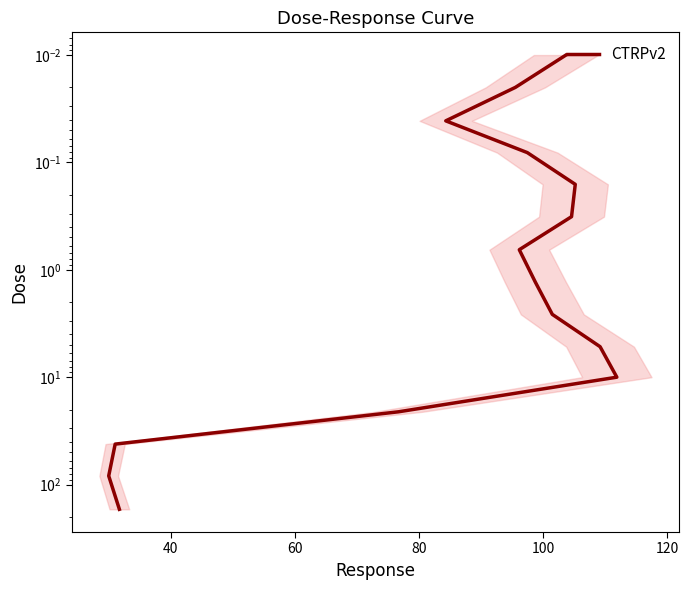

Reading right to left, extract all data points from this chart.

170.0	83.0	42.0	21.0	10.0	5.2	2.6	1.3	0.7	0.3	0.2	0.1	0.0	0.0	0.0